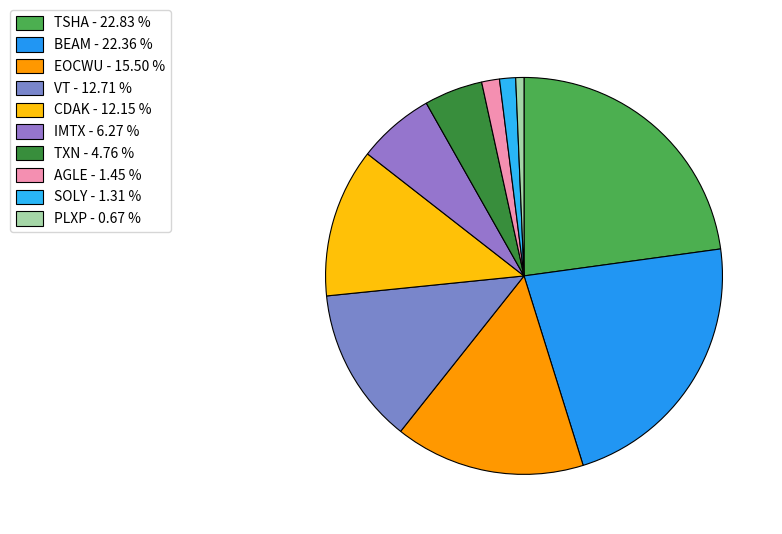

What percentage is the EOCWU slice, to the nearest percent?

15%